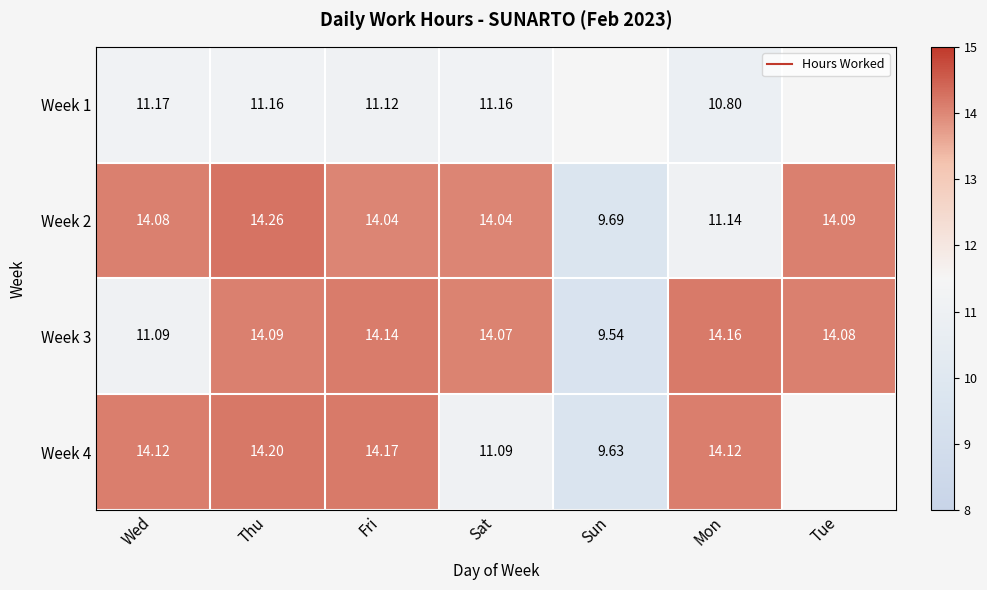

The Week 3 series shows 5.8 at Tue. True or false?

False